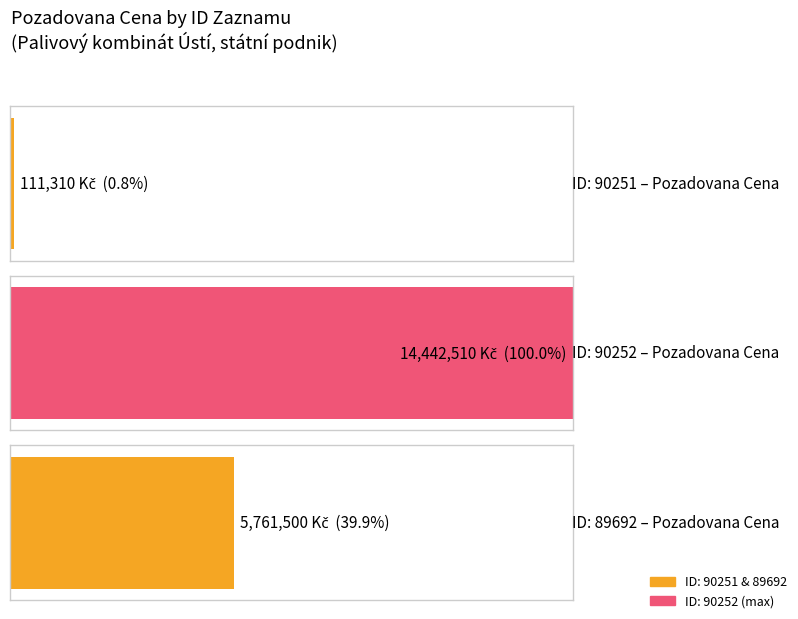

What is the minimum value shown in the chart?

111310